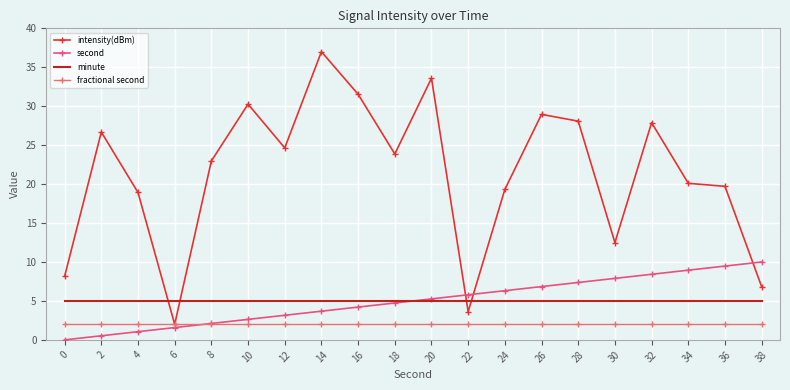

What is the total value across all series at 4?

27.0